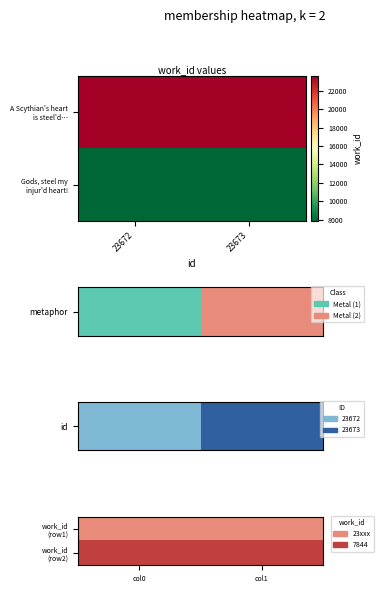

At which label does work_id (row2) reach its minimum?

col0